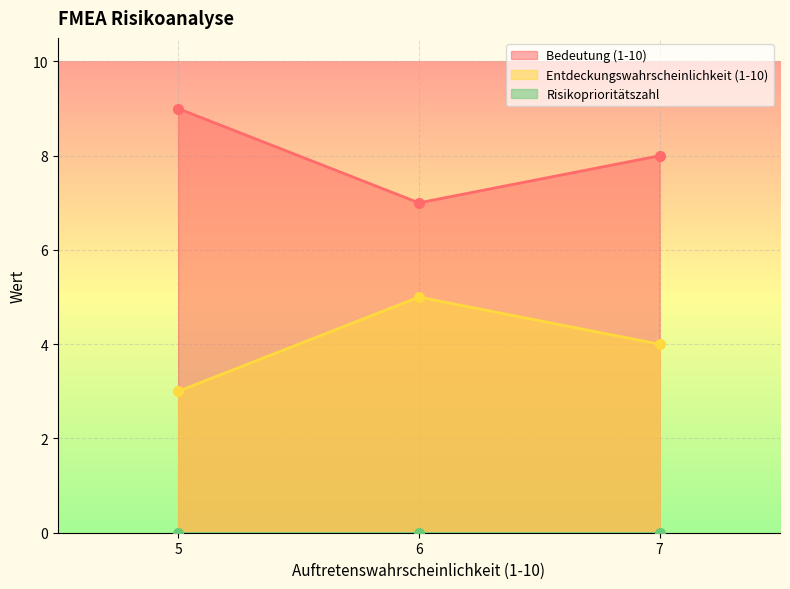

What is the value of the Bedeutung (1-10) point at the 1st from the left?

9